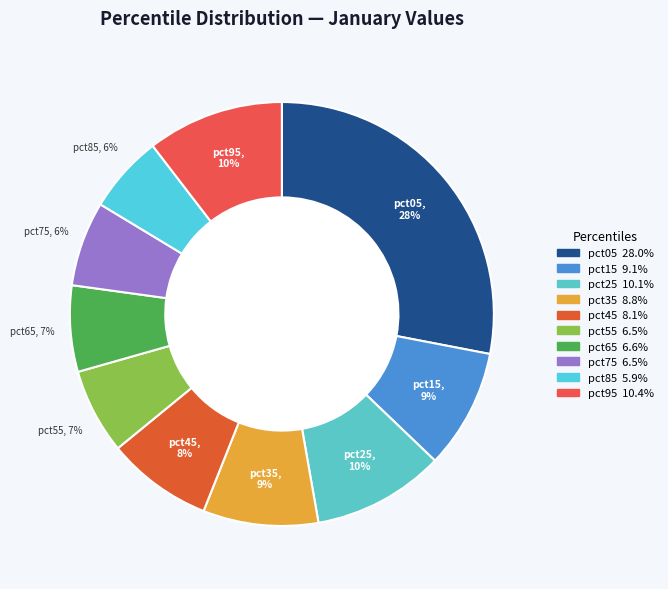

How many slices are in this pie chart?

10